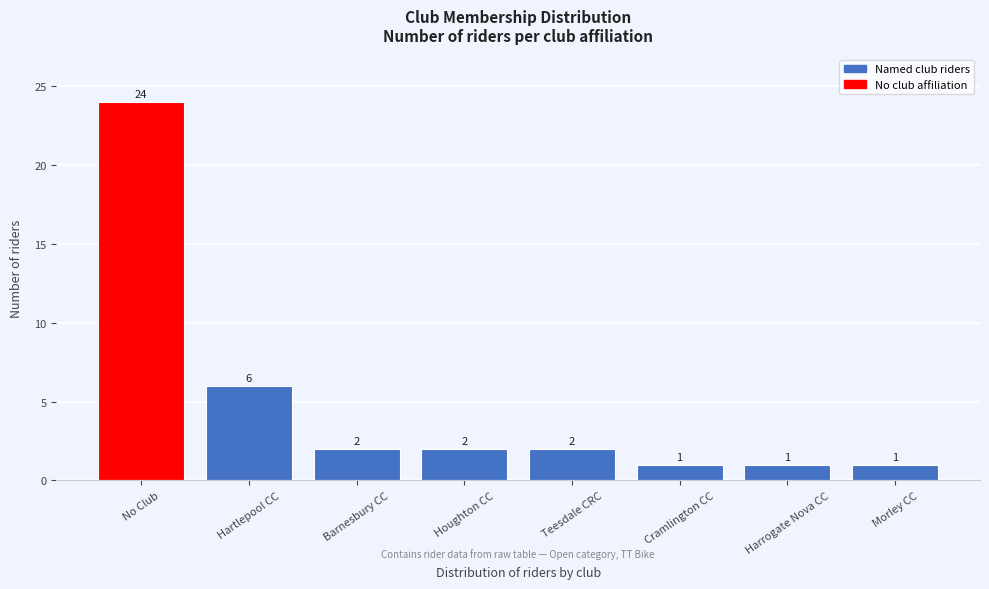

Reading left to right, extract all data points from this chart.

24	6	2	2	2	1	1	1